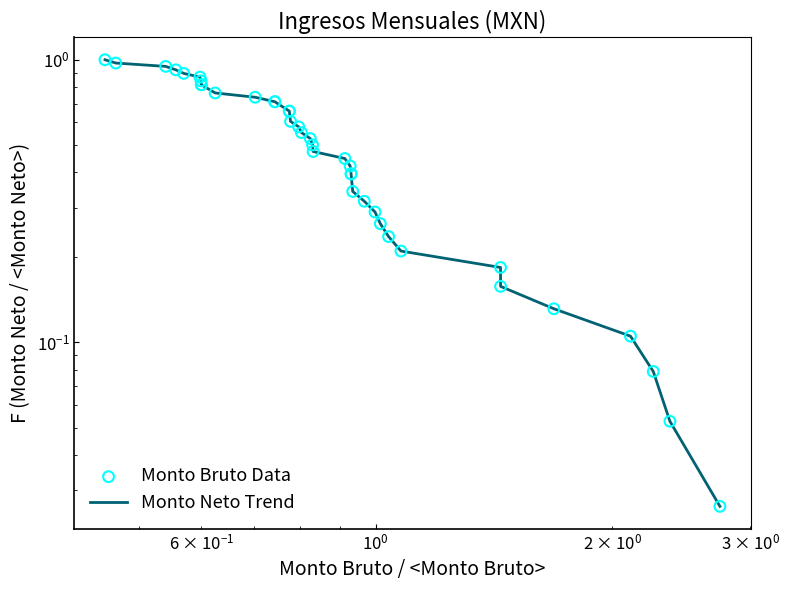

Which series has the largest total across all categories?

Monto Neto Trend